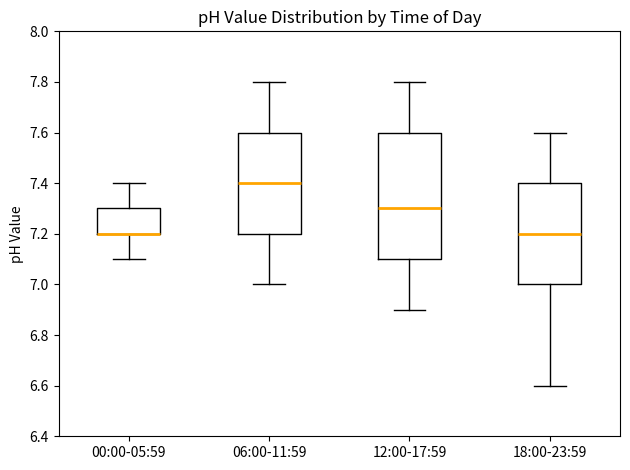

Which box is the tallest, from its lower edge to its upper edge?

12:00-17:59